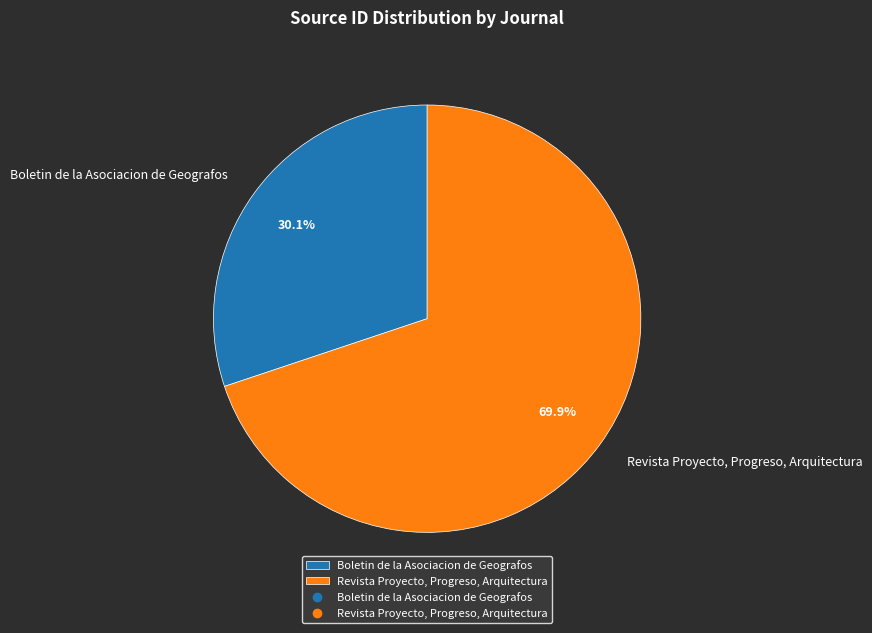

To the nearest percent, what percentage of the pie is Revista Proyecto, Progreso, Arquitectura?

70%